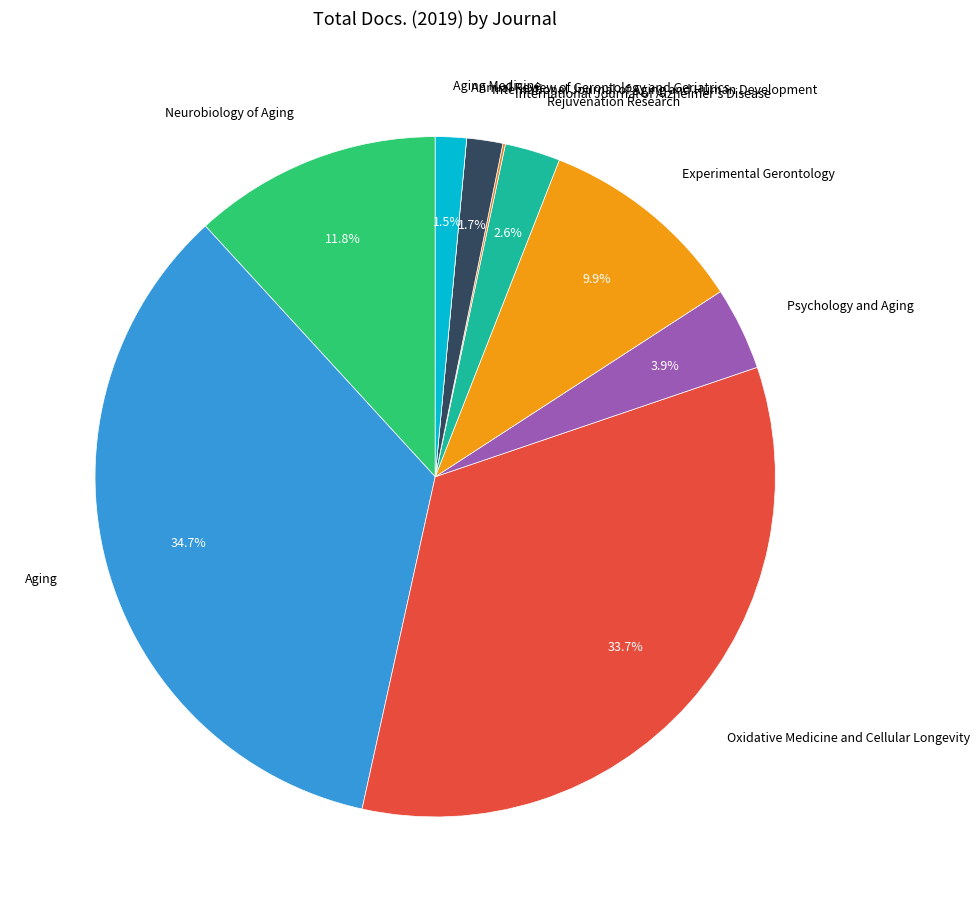

True or false: Aging accounts for 40% of the total.

False